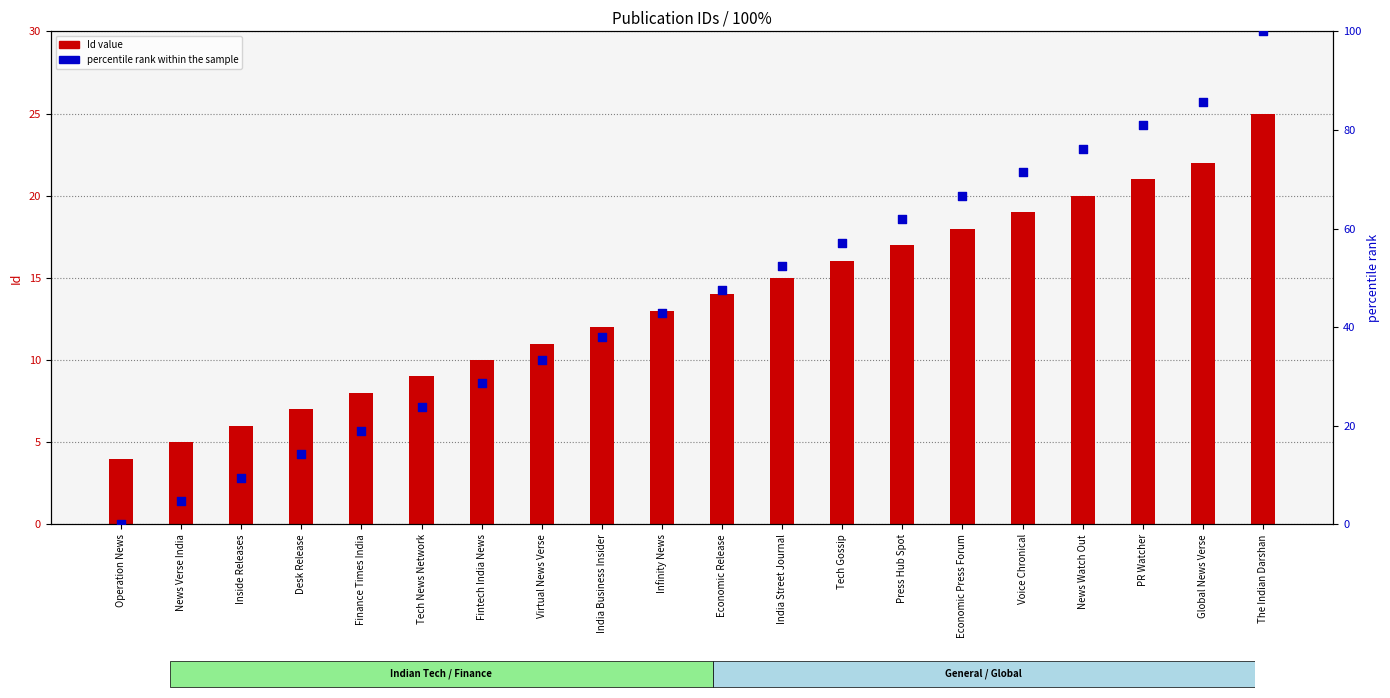

Which series contains the highest Y value?

percentile rank within the sample